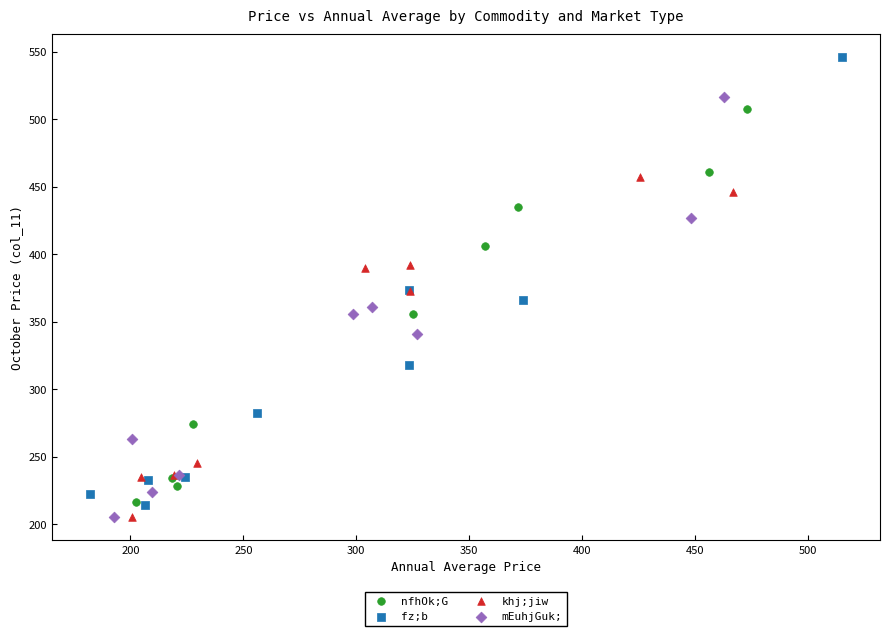

Which series reaches the maximum Y coordinate?

fz;b